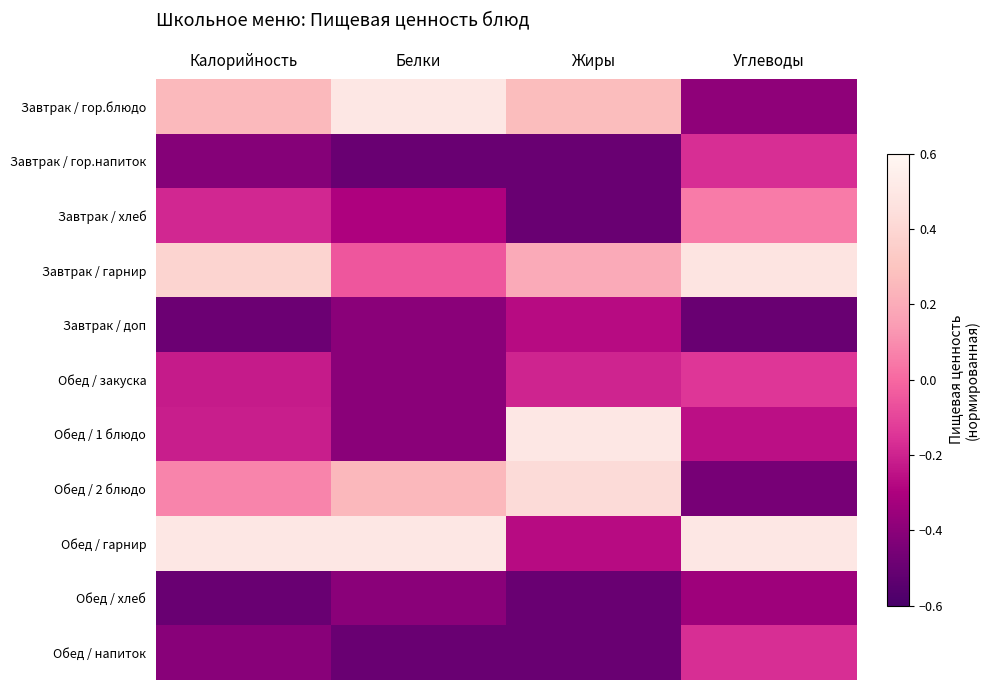

At Калорийность, list the series in order from largest to smallest.

Обед / гарнир, Завтрак / гарнир, Завтрак / гор.блюдо, Обед / 2 блюдо, Завтрак / хлеб, Обед / 1 блюдо, Обед / закуска, Обед / напиток, Завтрак / гор.напиток, Завтрак / доп, Обед / хлеб